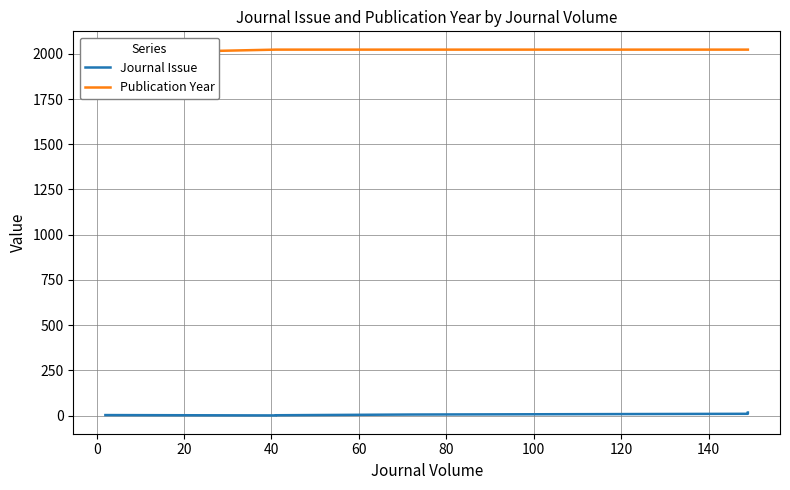

True or false: Journal Issue and Publication Year intersect in this chart.

False